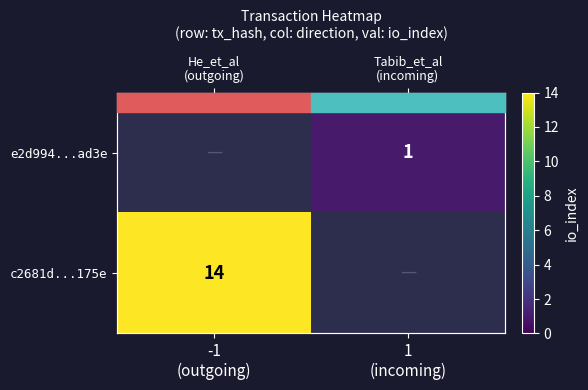

The c2681d...175e series shows 14.0 at -1 (outgoing). True or false?

True